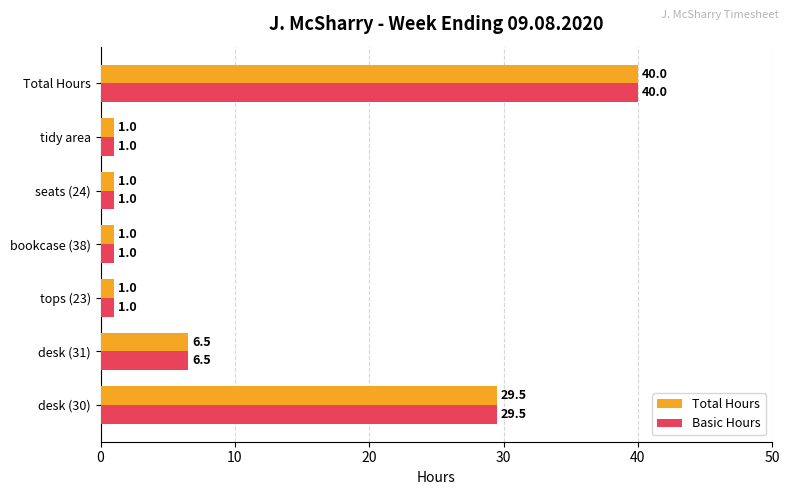

At which category is the sum across all series the highest?

Total Hours